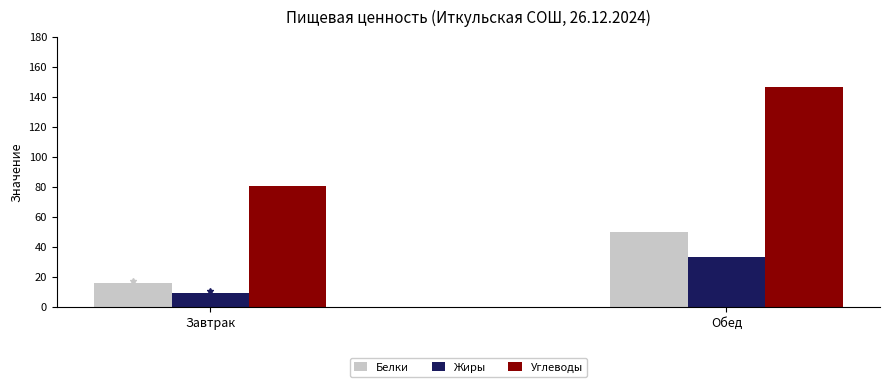

What position from the left is Завтрак?

1